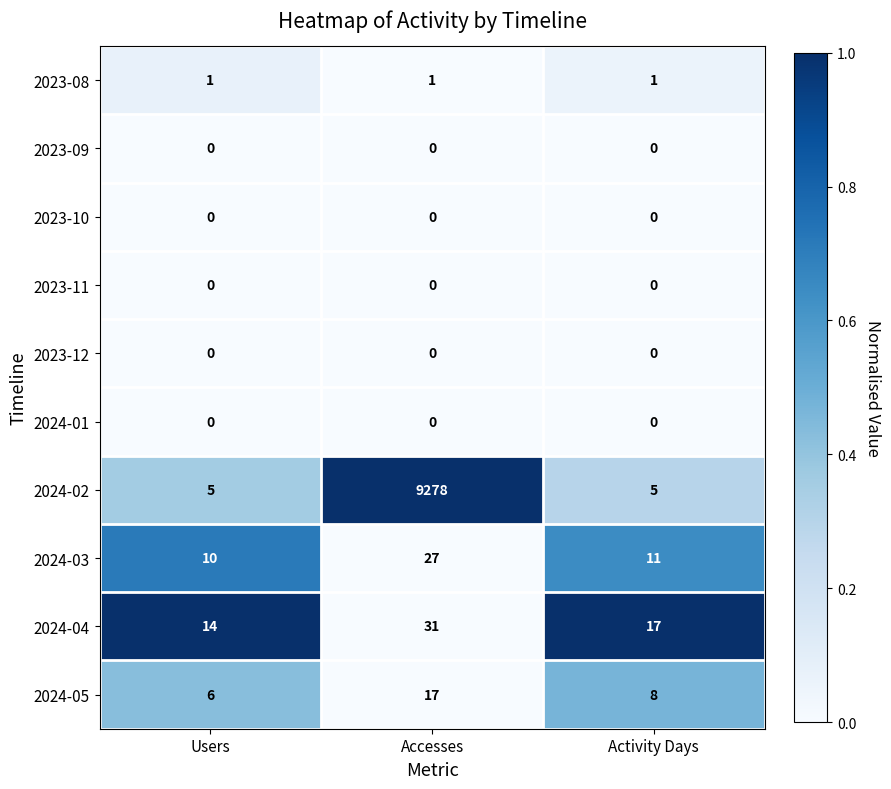

List the labels in order of 2024-04 value, largest first.

Accesses, Activity Days, Users